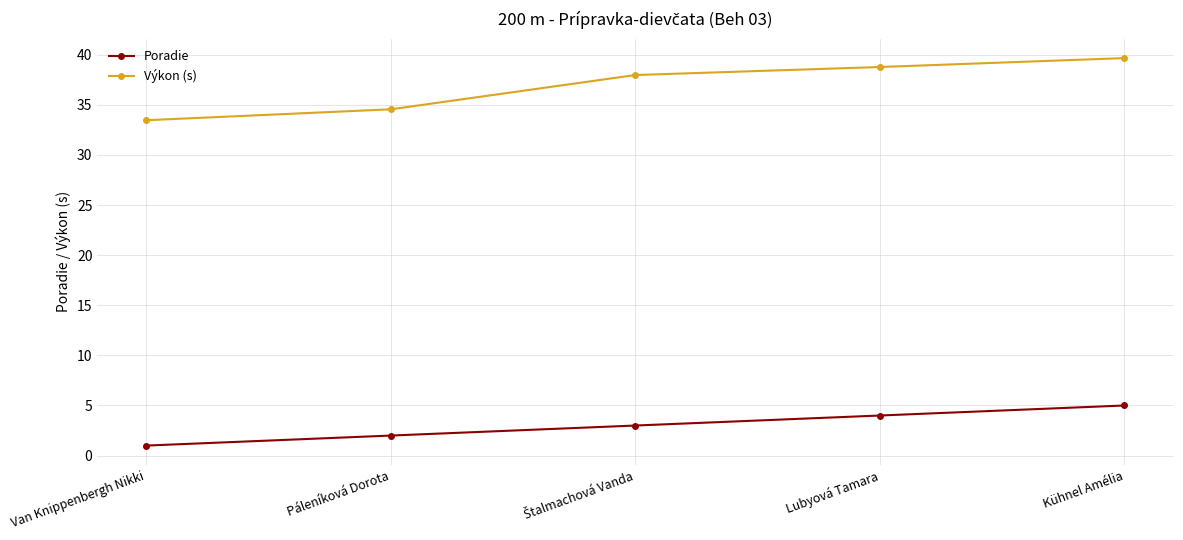

How many lines are shown in the chart?

2